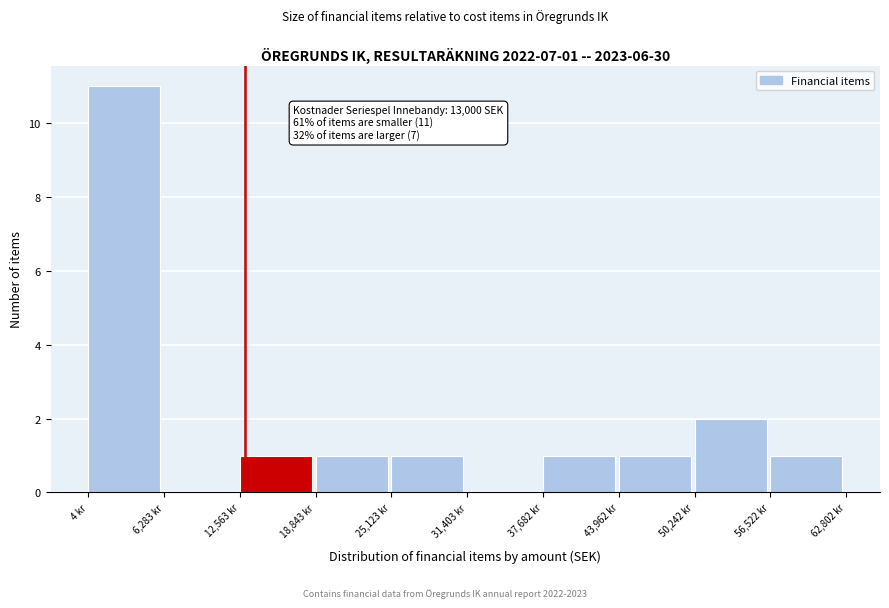

Over which range of the x-axis is the bar tallest?

0 to 6000